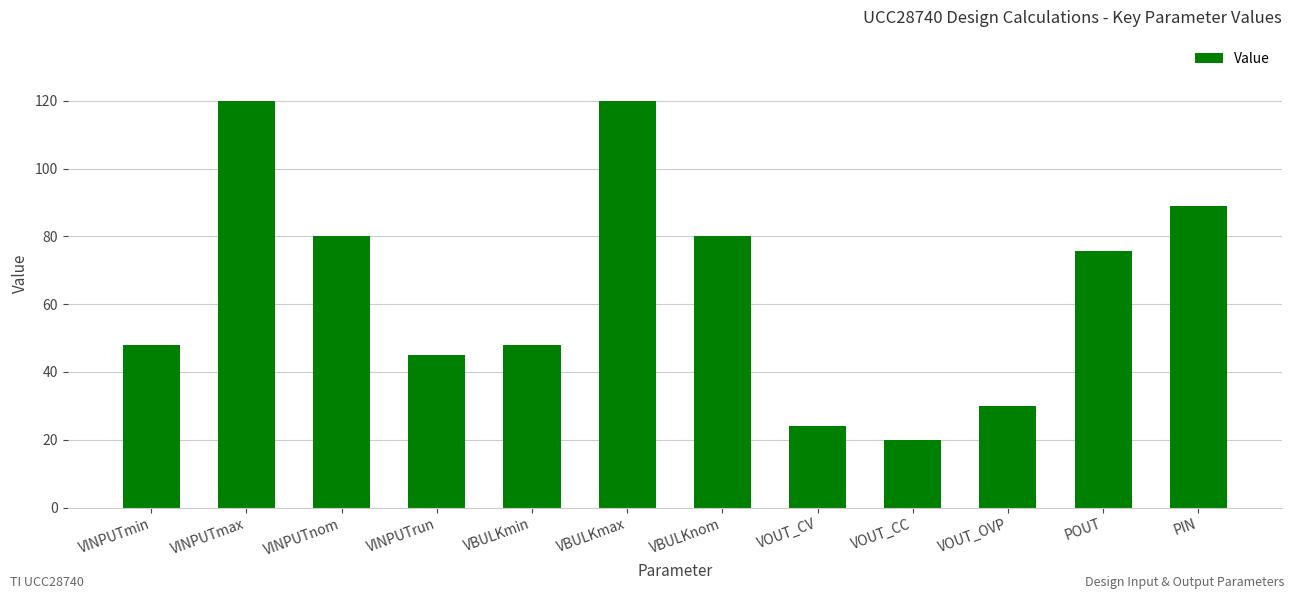

Which label corresponds to the smallest value in the chart?

VOUT_CC